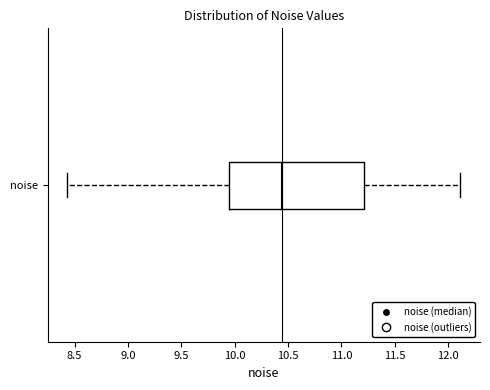

Read this box plot against the x-axis: the position of the median line, the range covered by the box, and the ends of both whiskers. The values are not printed on the chart, so give them approximately, as read against the axis.

median 10.45, box 9.95 to 11.20, whiskers 8.45 to 12.10